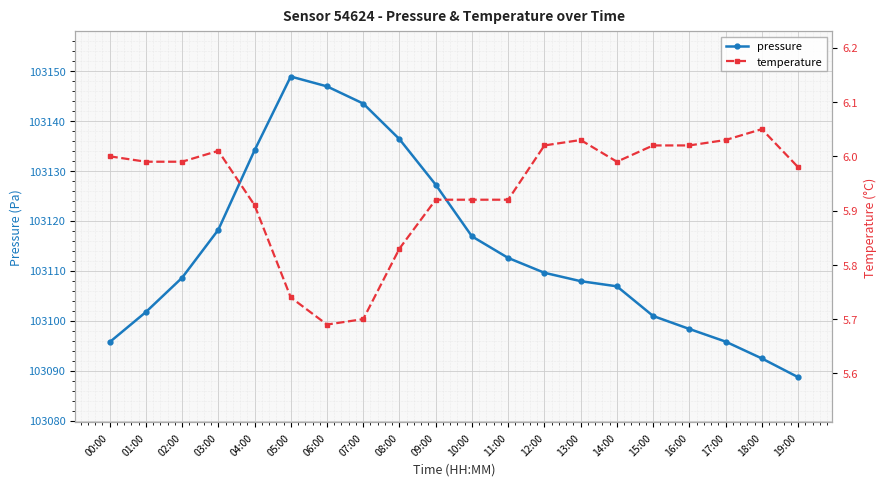

What is the average value of the pressure series?

103114.6